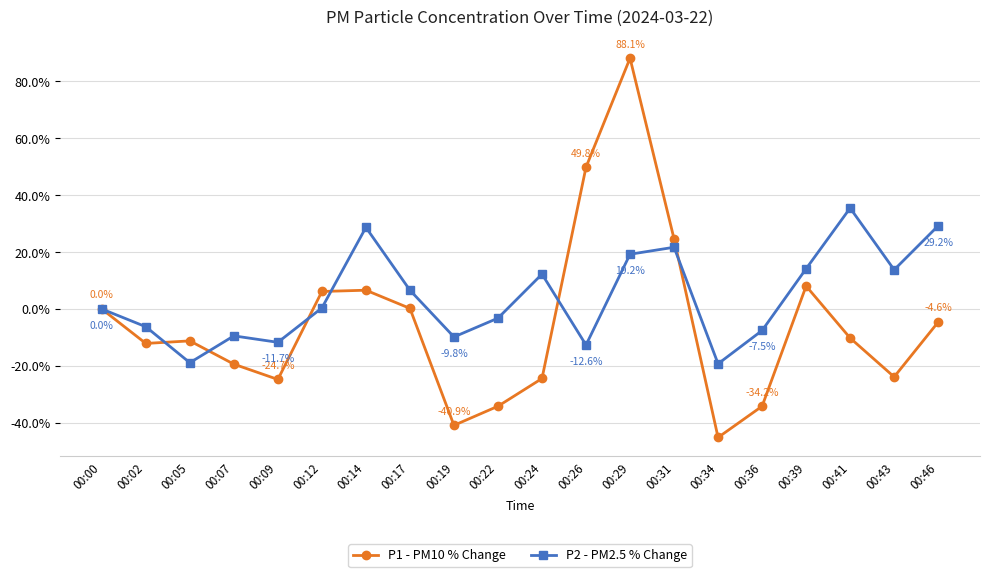

What is the value of the P2 - PM2.5 % Change point at the 6th from the left?

0.4